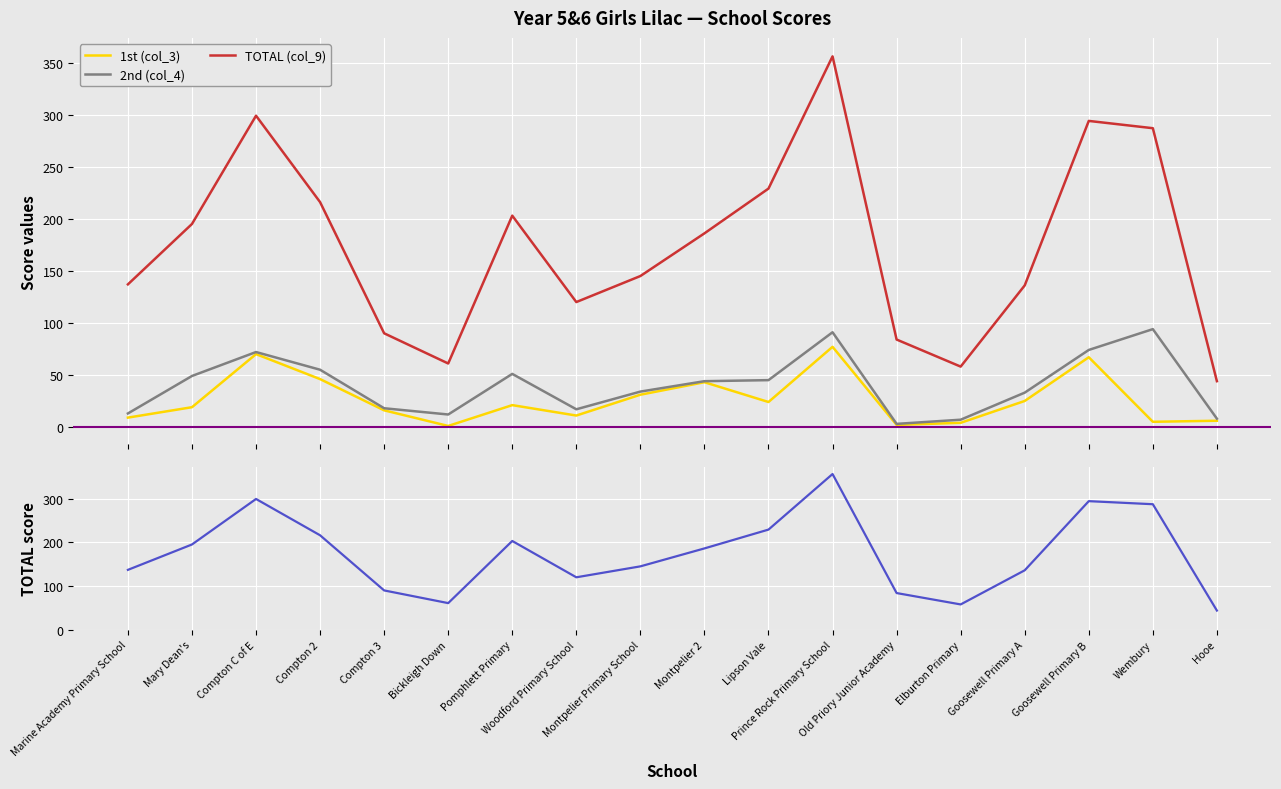

How many lines are shown in the chart?

3